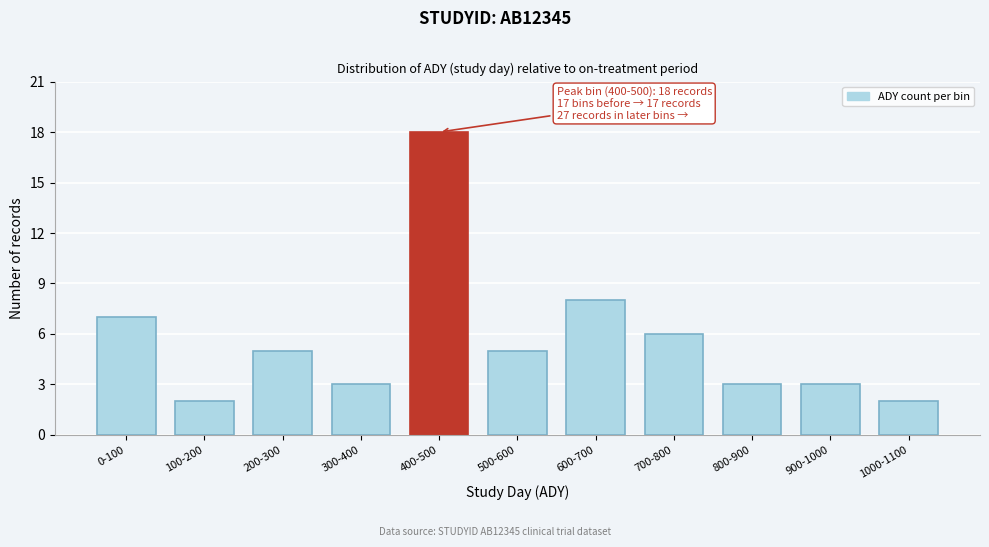

Reading left to right, transcribe all the data shown in this chart.

7	2	5	3	18	5	8	6	3	3	2